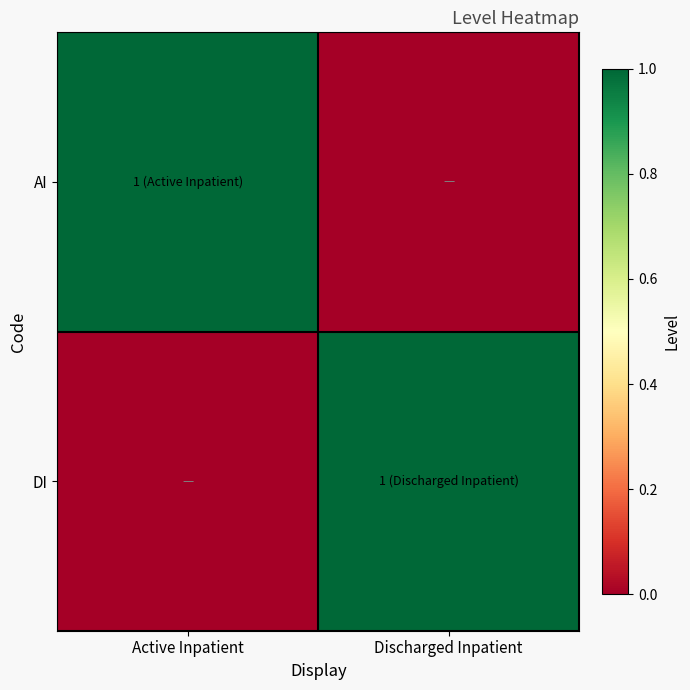

Reading left to right, list all the values displayed in this chart.

AI: Active Inpatient=1	Discharged Inpatient=0
DI: Active Inpatient=0	Discharged Inpatient=1